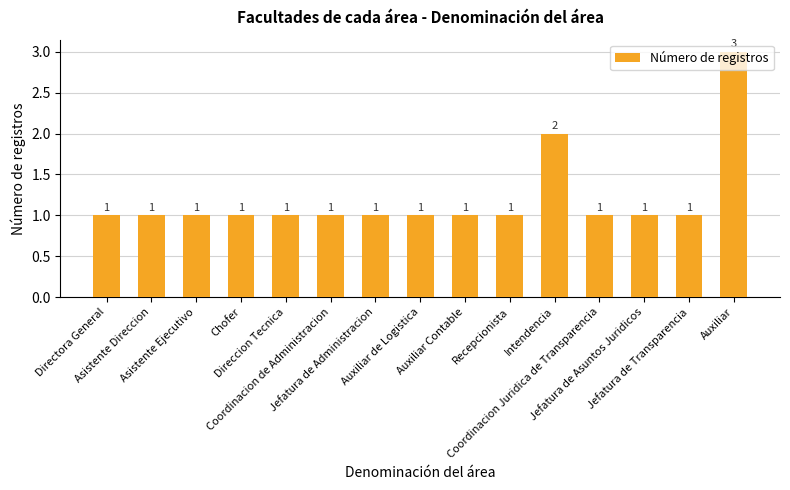

How many series are shown in this chart?

1